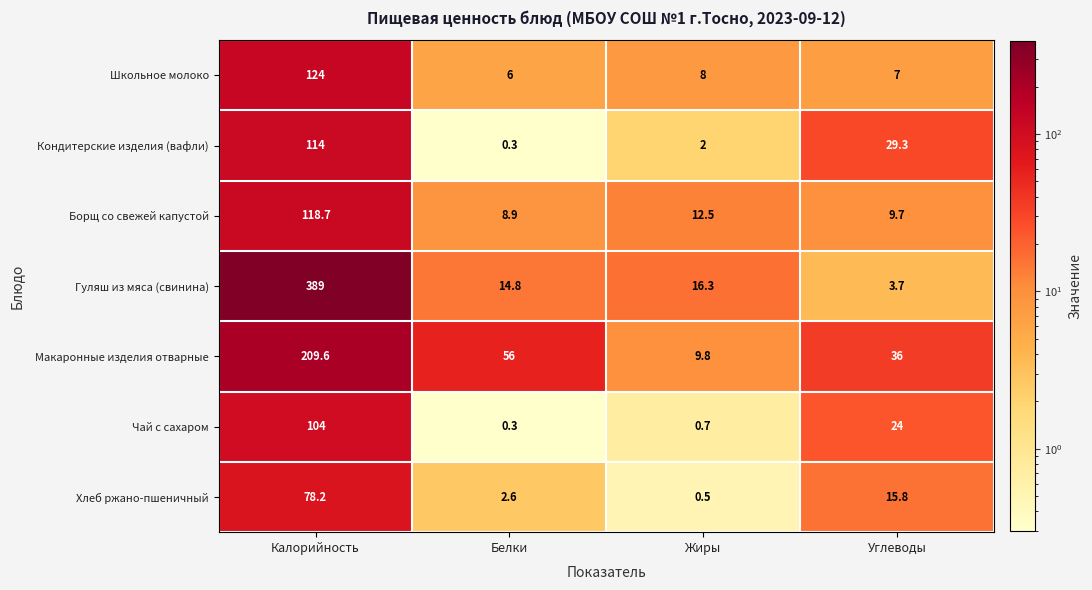

List the series in order of their peak value, lowest first.

Хлеб ржано-пшеничный, Чай с сахаром, Кондитерские изделия (вафли), Борщ со свежей капустой, Школьное молоко, Макаронные изделия отварные, Гуляш из мяса (свинина)